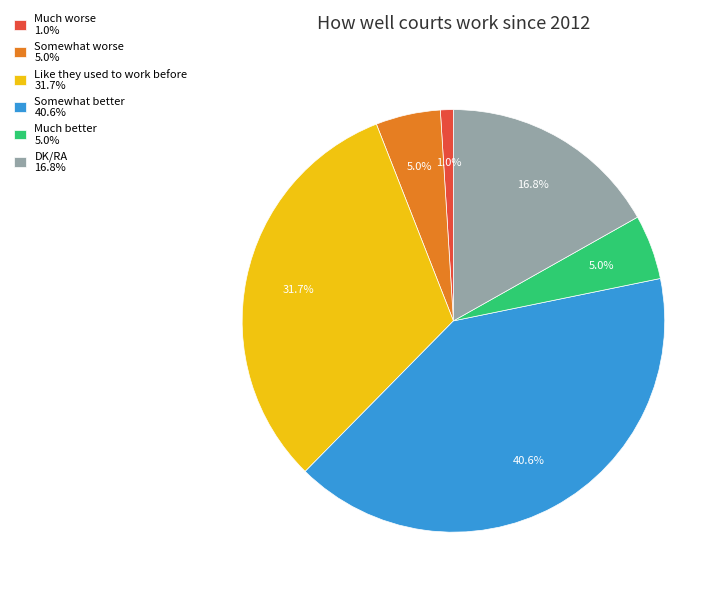

The Much better slice represents 5% of the pie. True or false?

True